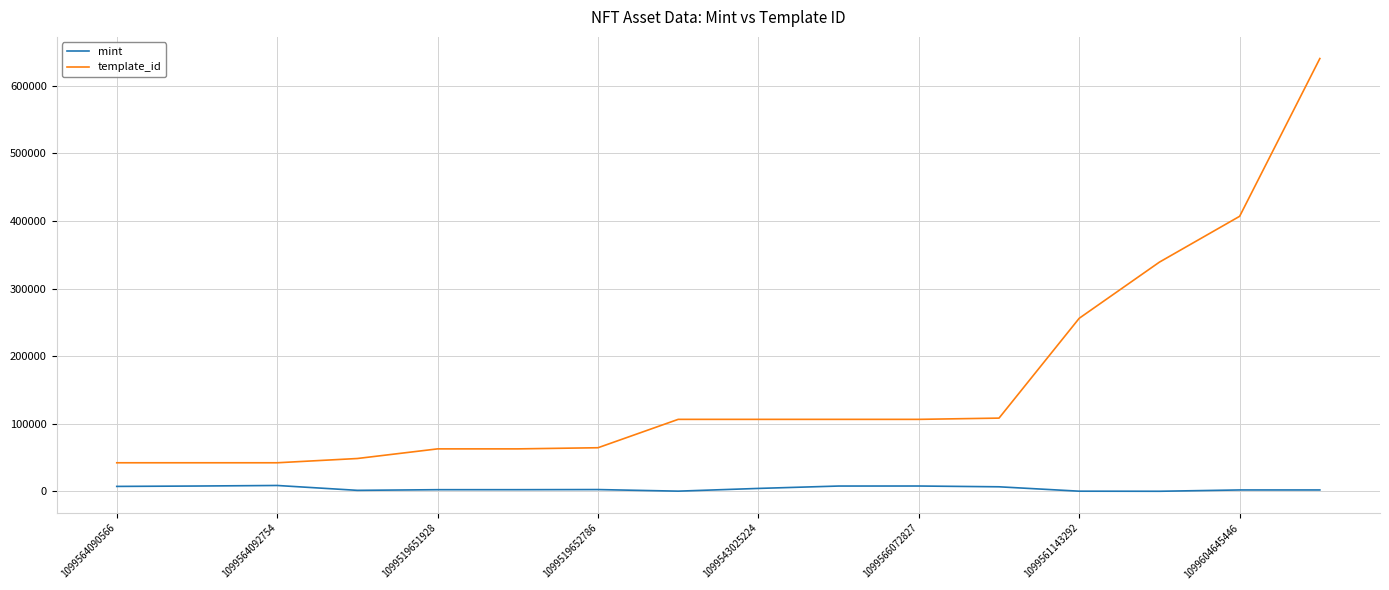

True or false: mint and template_id intersect in this chart.

False